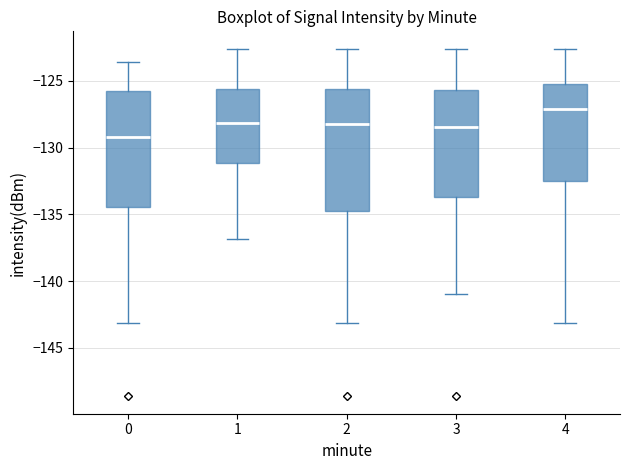

Reading left to right, transcribe this box plot: for each box, give where its median line is, the range the box spans, and where its two whiskers end, as read against the y-axis. The values are not printed on the chart, so give them approximately, as read against the axis.

0: median -129.0, box -134.5 to -125.5, whiskers -143.0 to -123.5
1: median -128.0, box -131.0 to -125.5, whiskers -137.0 to -122.5
2: median -128.0, box -134.5 to -125.5, whiskers -143.0 to -122.5
3: median -128.5, box -133.5 to -125.5, whiskers -141.0 to -122.5
4: median -127.0, box -132.5 to -125.0, whiskers -143.0 to -122.5